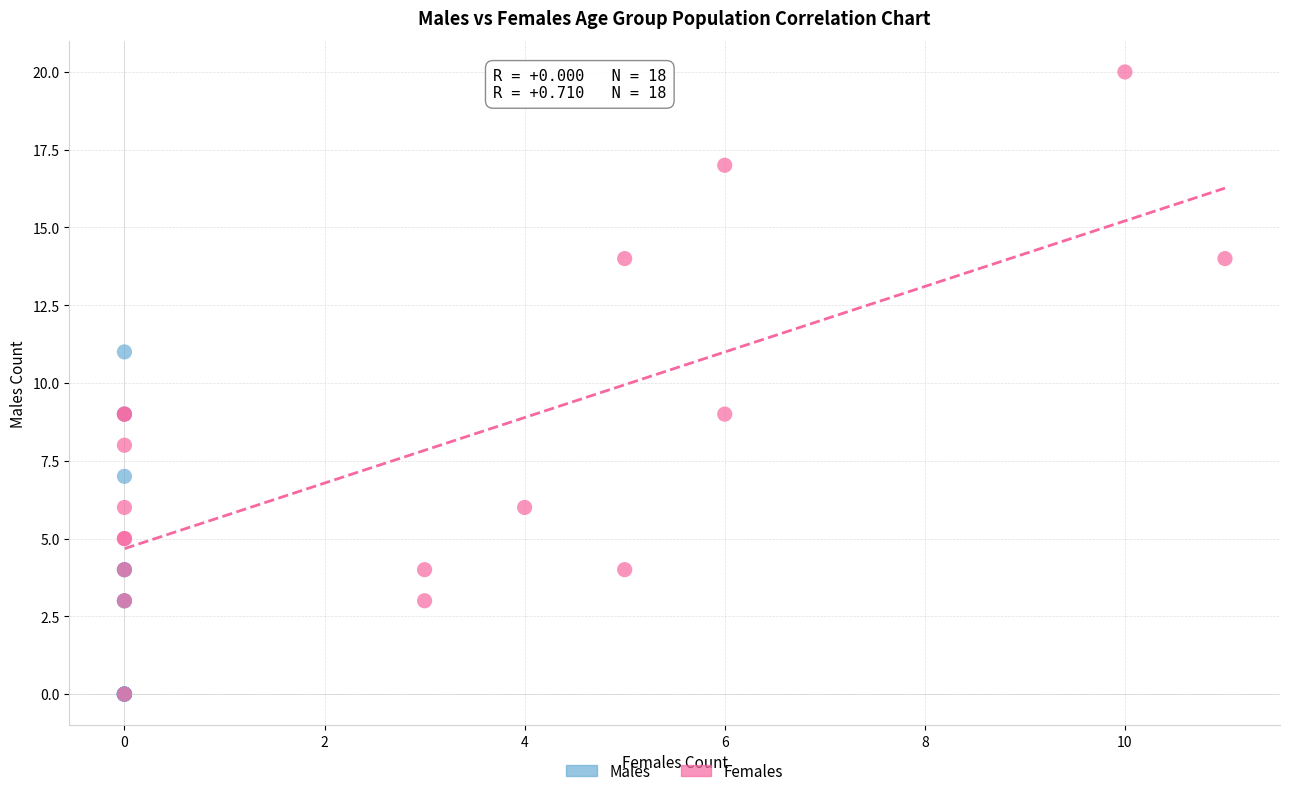

Which series has the largest Y range (max minus min)?

Females